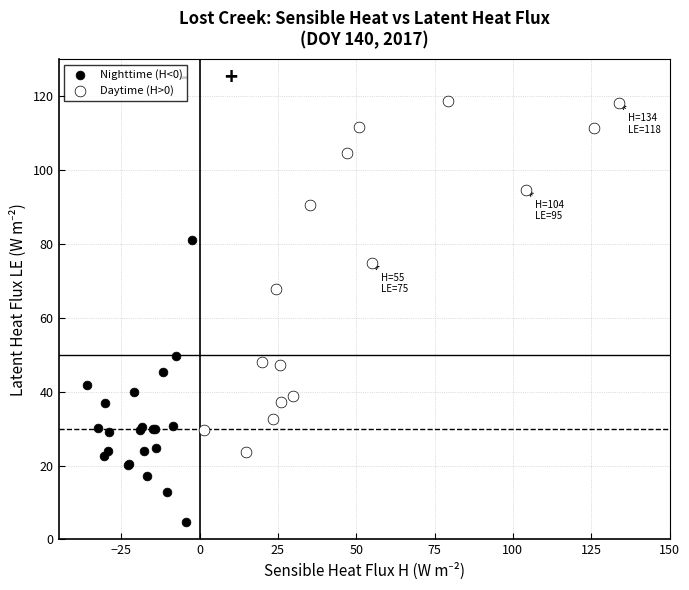

Which series has the widest spread of Y values?

Daytime (H>0)